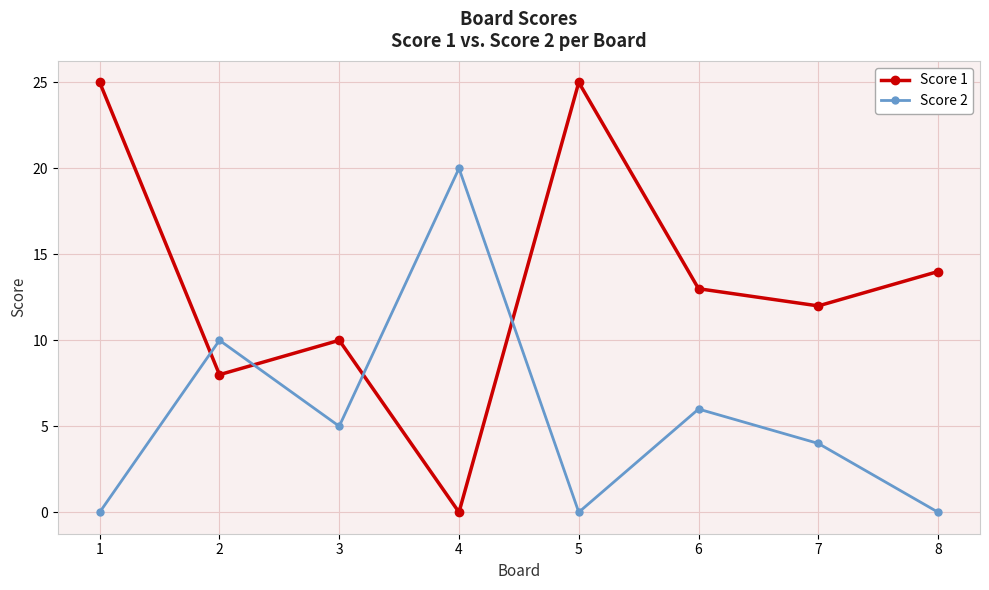

What is the value of the Score 2 point at the 6th from the left?

6